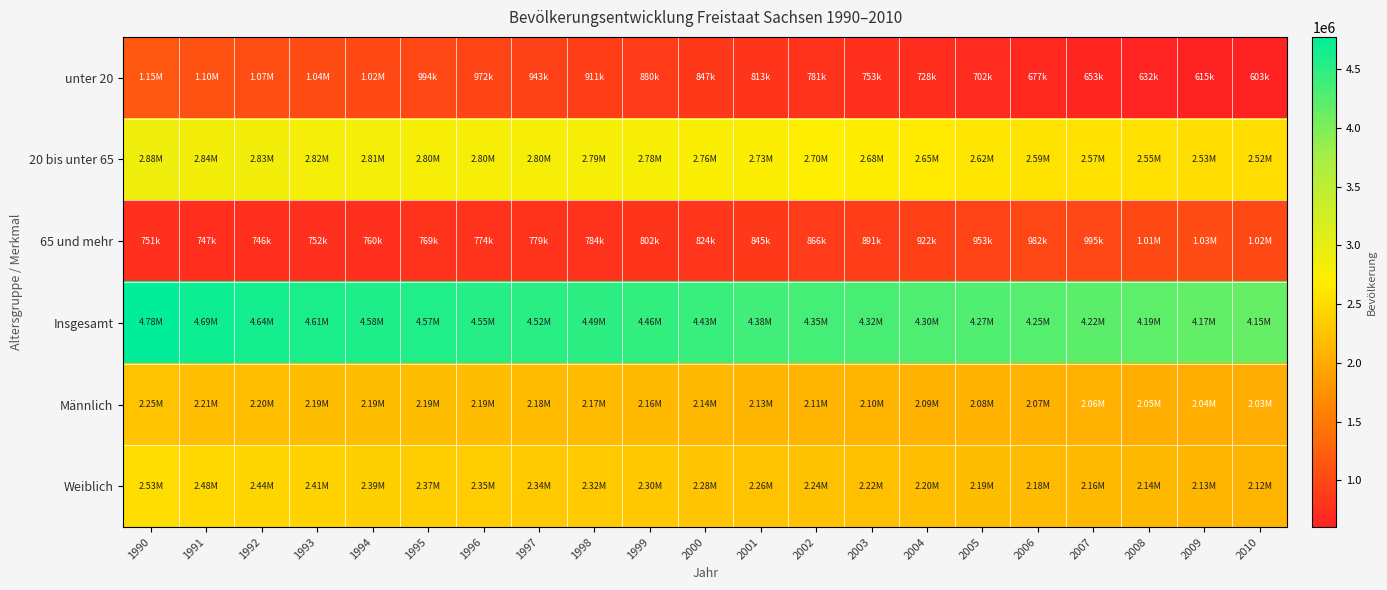

Reading left to right, list all the values displayed in this chart.

unter 20: 1990=1146449	1991=1099442	1992=1065855	1993=1040774	1994=1017323	1995=994355	1996=971829	1997=942776	1998=910654	1999=879652	2000=846740	2001=812907	2002=780845	2003=753030	2004=727565	2005=702219	2006=677414	2007=652871	2008=631729	2009=614662	2010=603053
20 bis unter 65: 1990=2878455	1991=2843860	1992=2828860	1993=2815317	1994=2806743	1995=2803352	1996=2799673	1997=2800800	1998=2794825	1999=2777981	2000=2755166	2001=2725813	2002=2701953	2003=2677756	2004=2646554	2005=2618308	2006=2590455	2007=2571940	2008=2548777	2009=2526335	2010=2522456
65 und mehr: 1990=751010	1991=746944	1992=746393	1993=751684	1994=760279	1995=768896	1996=774200	1997=778836	1998=783936	1999=802053	2000=823675	2001=845472	2002=866261	2003=890651	2004=922165	2005=953227	2006=981905	2007=995389	2008=1012295	2009=1027735	2010=1023968
Insgesamt: 1990=4775914	1991=4690246	1992=4641108	1993=4607775	1994=4584345	1995=4566603	1996=4545702	1997=4522412	1998=4489415	1999=4459686	2000=4425581	2001=4384192	2002=4349059	2003=4321437	2004=4296284	2005=4273754	2006=4249774	2007=4220200	2008=4192801	2009=4168732	2010=4149477
Männlich: 1990=2250153	1991=2214693	1992=2201310	1993=2193846	1994=2192299	1995=2194597	1996=2191334	1997=2184168	1998=2170172	1999=2158726	2000=2144676	2001=2126723	2002=2112497	2003=2102768	2004=2091821	2005=2083240	2006=2073755	2007=2060804	2008=2049173	2009=2039451	2010=2031630
Weiblich: 1990=2525761	1991=2475553	1992=2439798	1993=2413929	1994=2392046	1995=2372006	1996=2354368	1997=2338244	1998=2319243	1999=2300960	2000=2280905	2001=2257469	2002=2236562	2003=2218669	2004=2204463	2005=2190514	2006=2176019	2007=2159396	2008=2143628	2009=2129281	2010=2117847